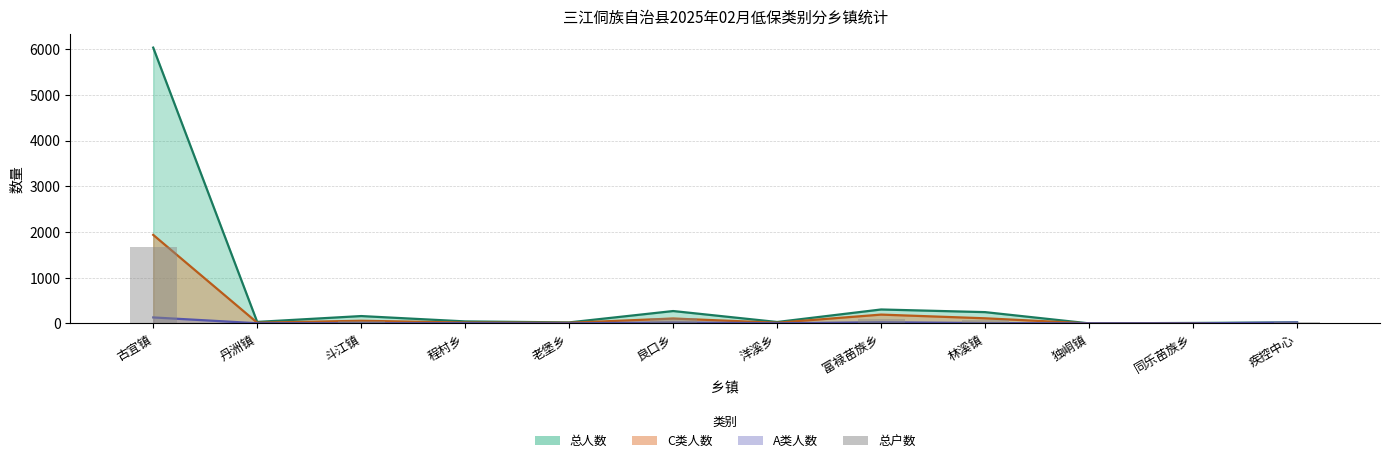

Approximately how many times larger is the value at 疾控中心 compared to 程村乡?

1.1